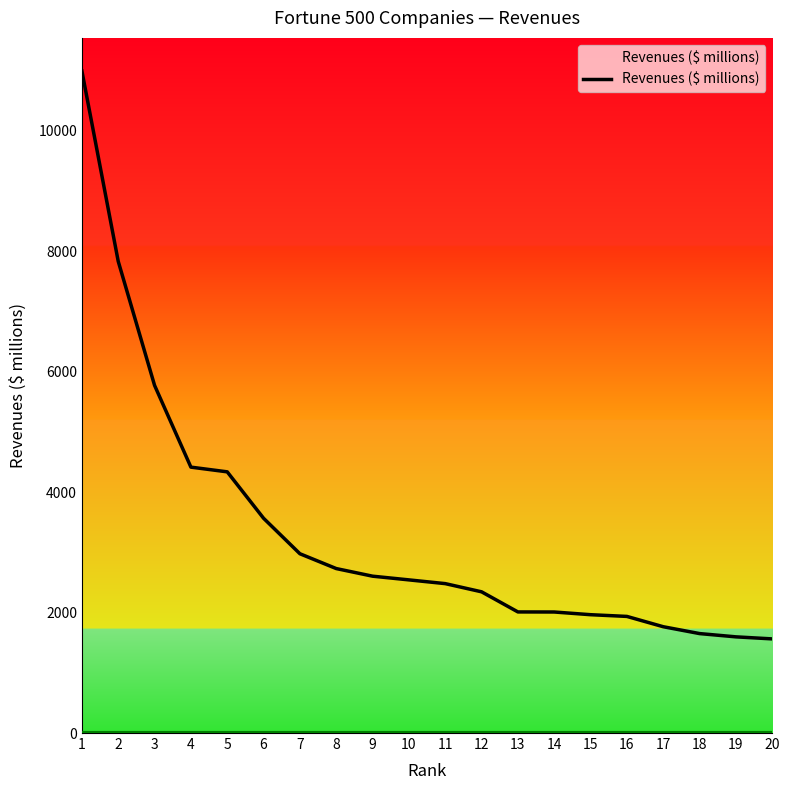

What is the maximum value shown in the chart?

10989.8